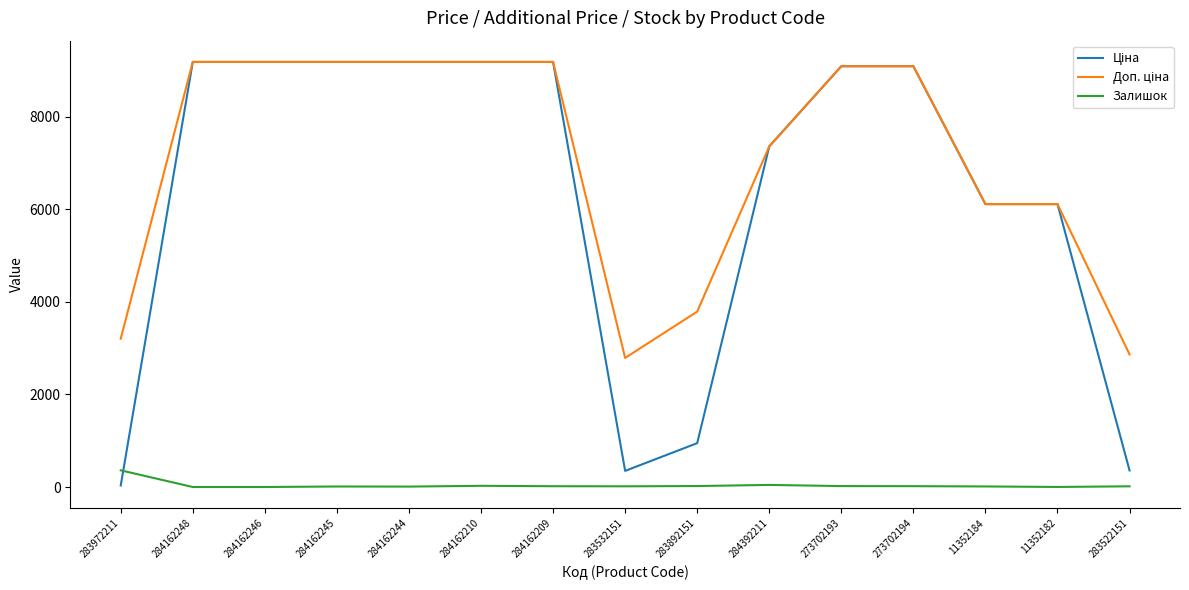

The Залишок series shows 15.0 at 283532151. True or false?

True